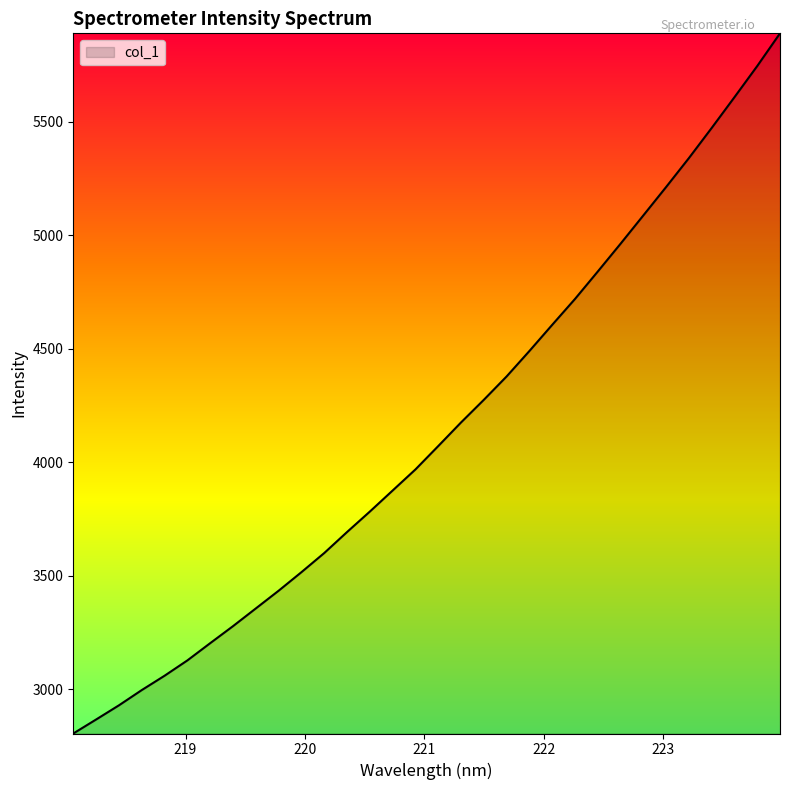

Does the chart have visible grid lines?

No